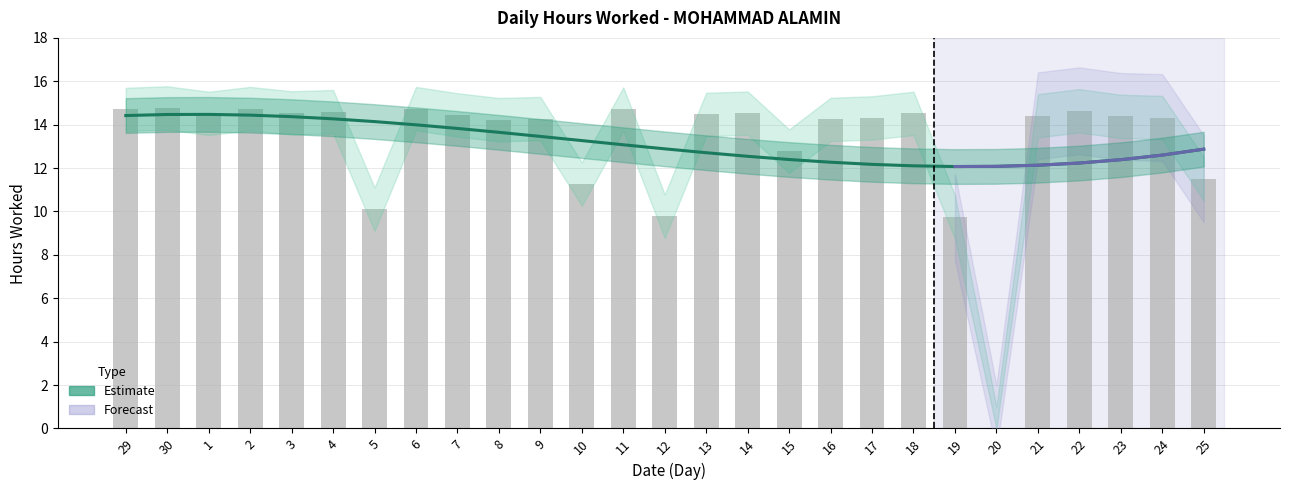

How many bars are there in total?

27